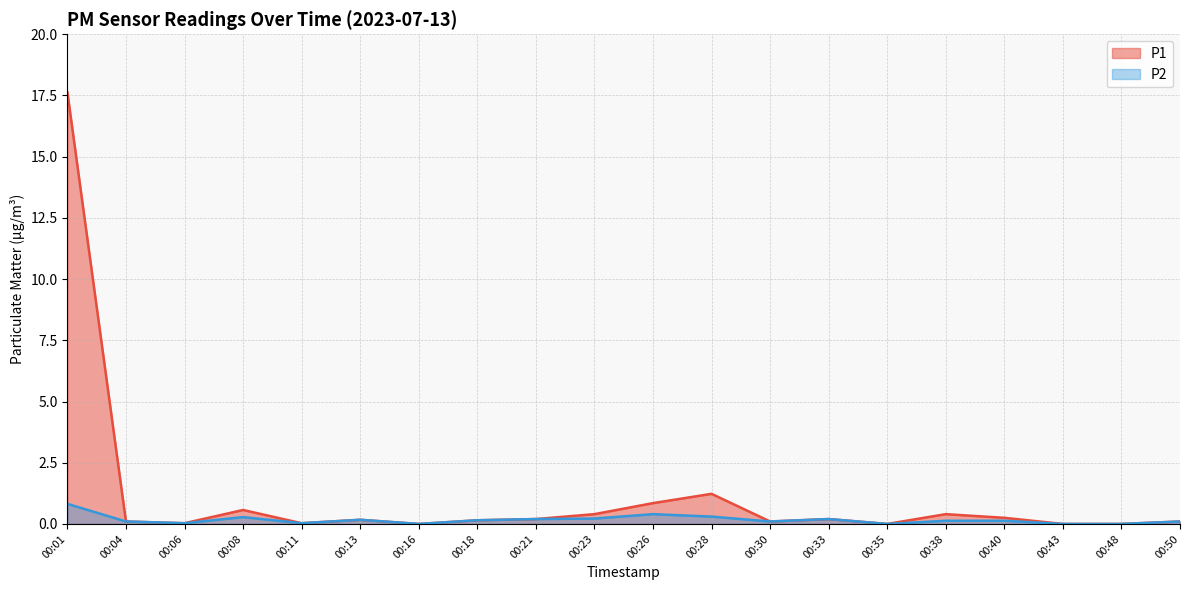

Is it true that P1 equals 0.8 at 00:26?

True